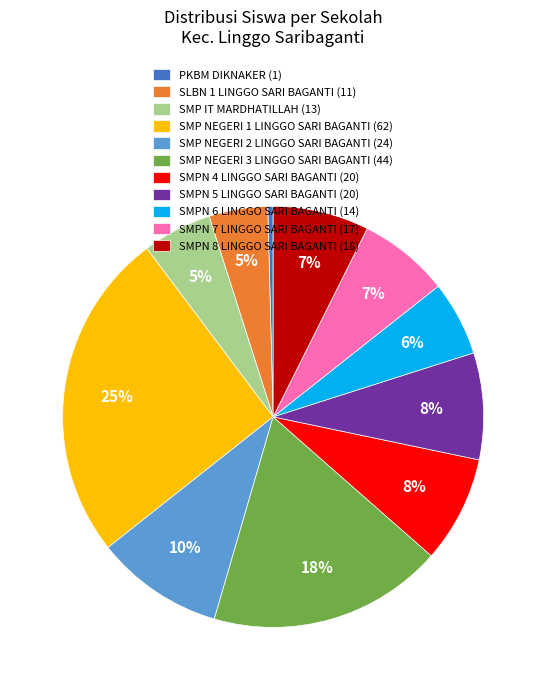

How many segments does this pie chart have?

11